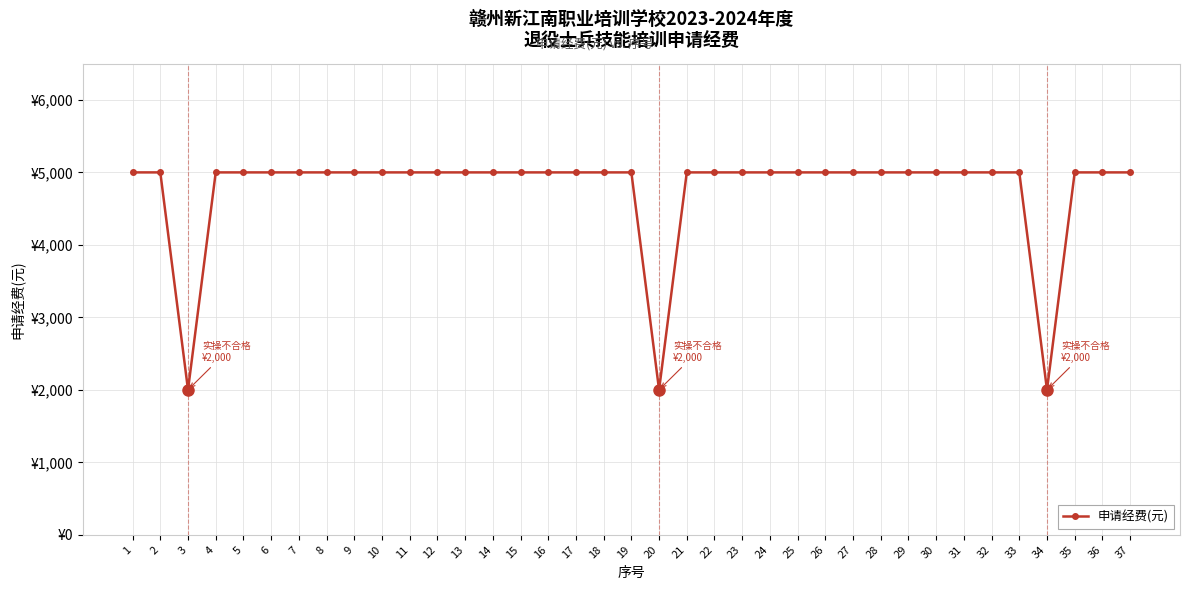

Does the chart have visible grid lines?

Yes